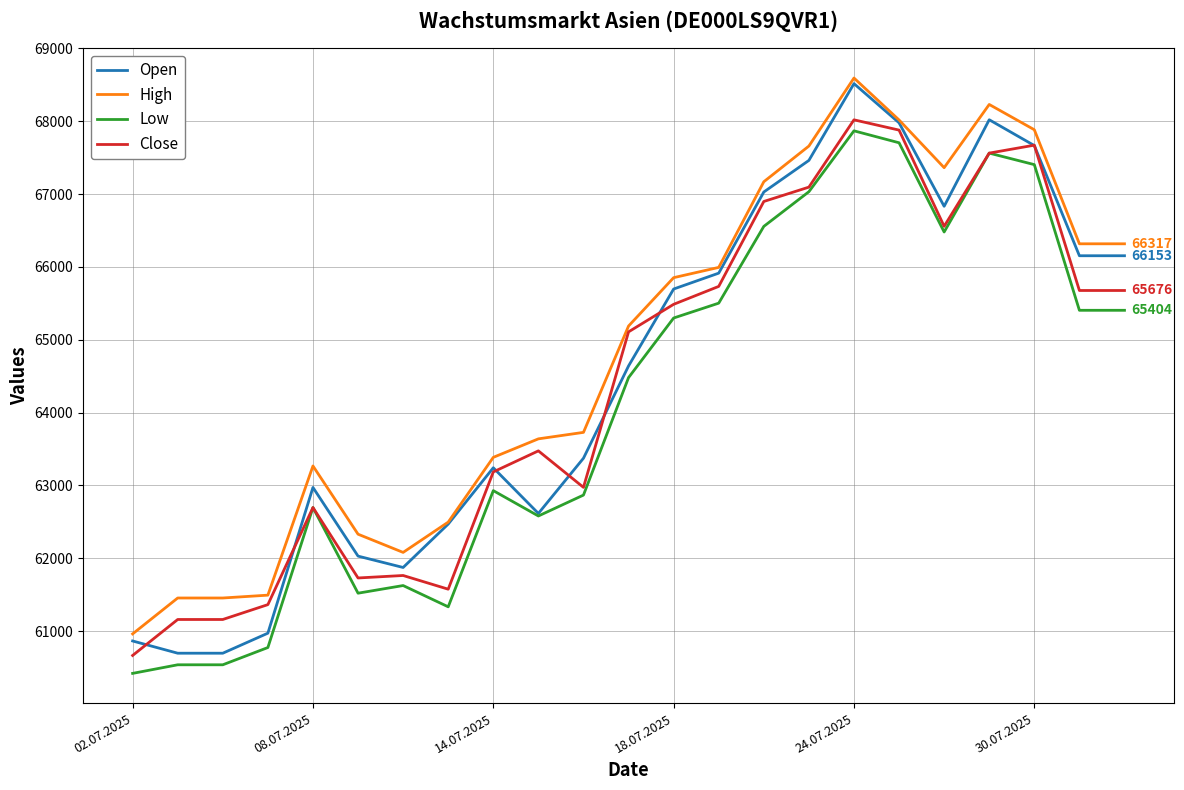

Which series has the widest spread of values?

Open